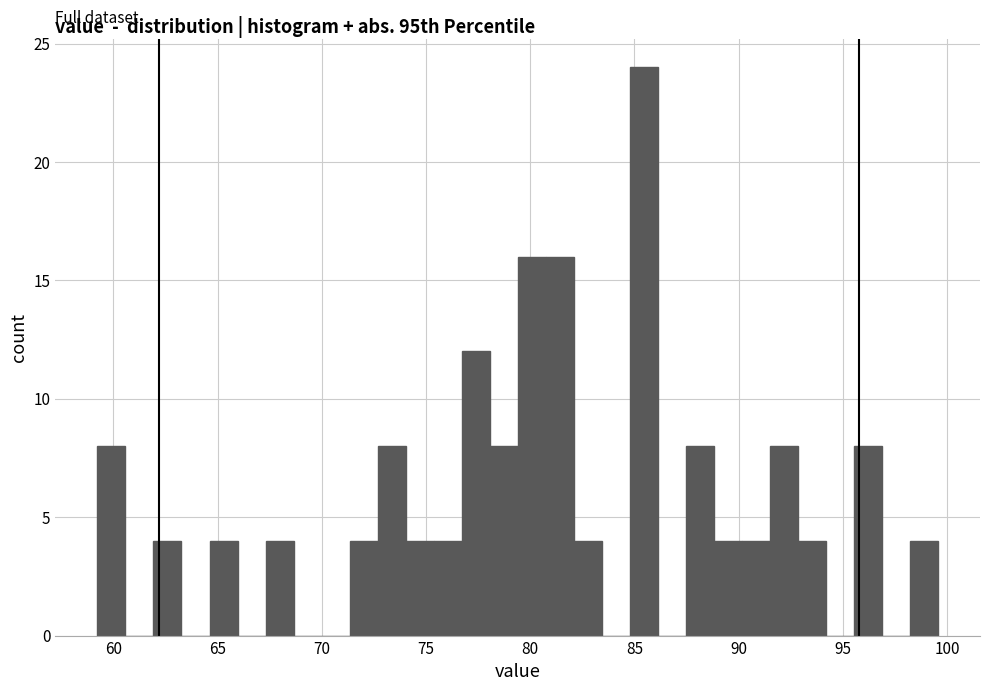

Around what value on the x-axis is the tallest bar? Give the approximate position of its centre, as read against the axis.

85.5